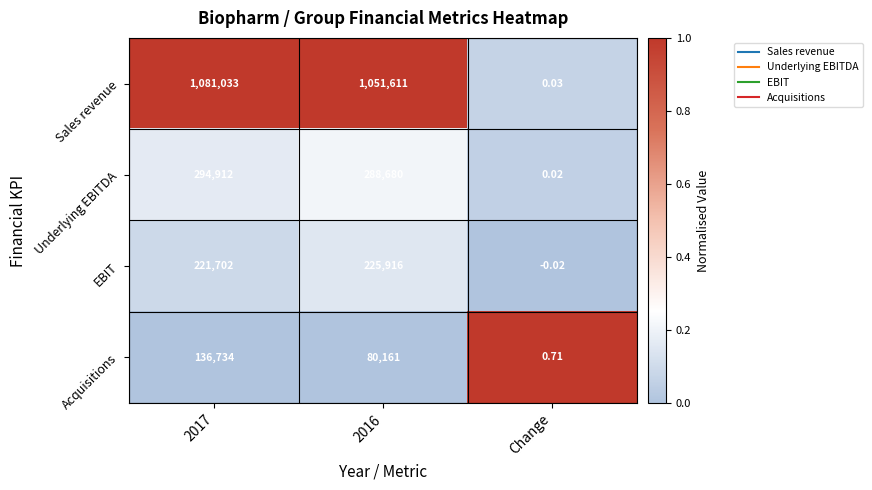

Which series has the largest total across all categories?

Sales revenue